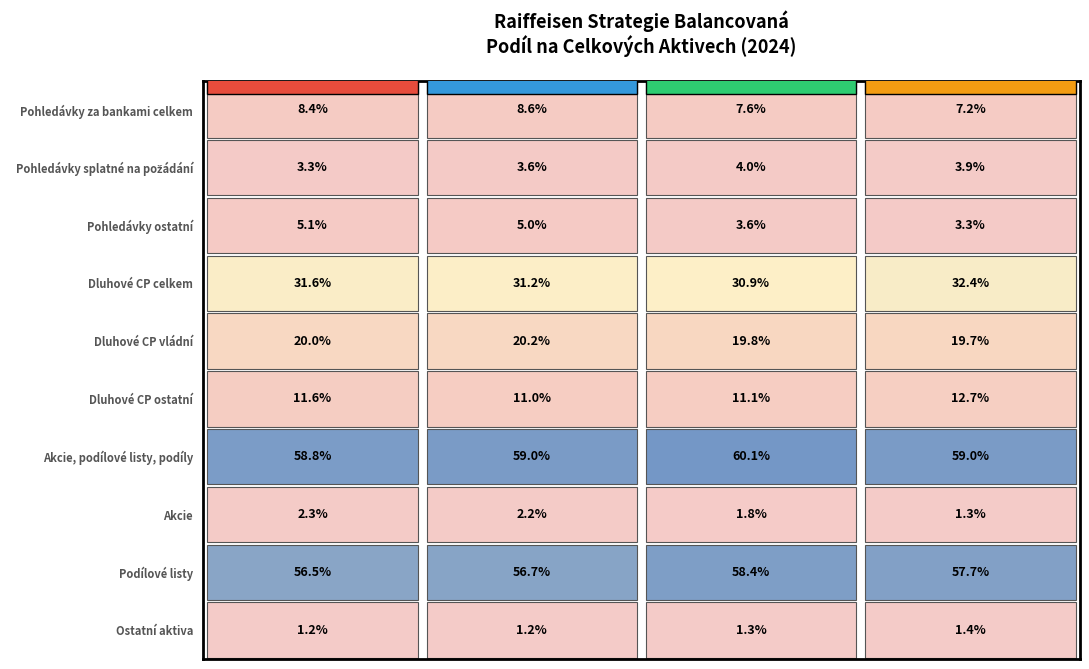

List the labels in order of Pohledávky ostatní value, largest first.

0, 1, 2, 3